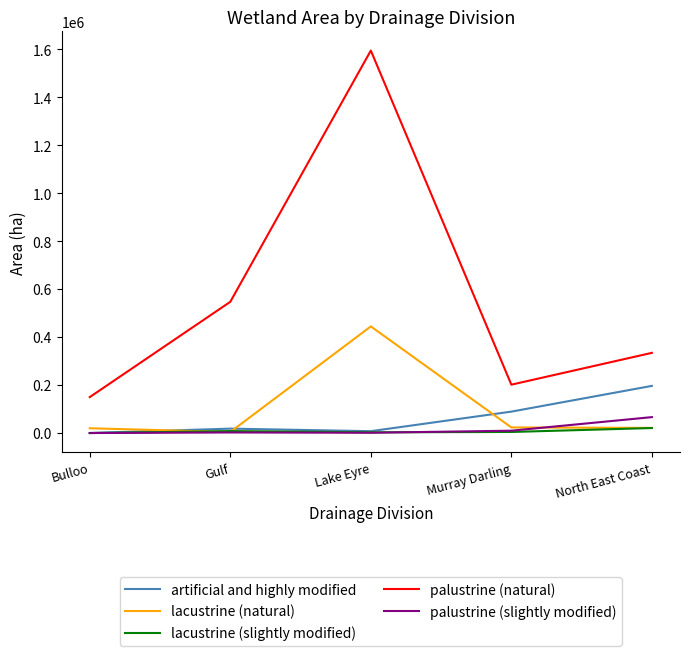

Does the chart have visible grid lines?

No